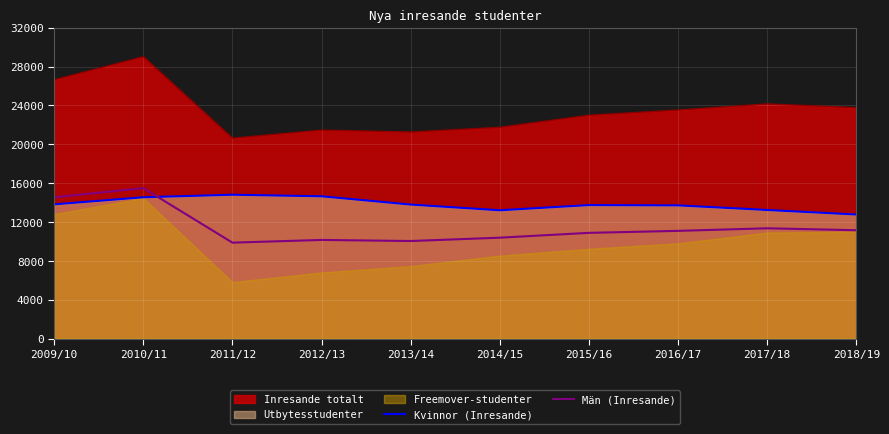

Which series ends up on top after the final intersection of Män (Inresande) and Kvinnor (Inresande)?

Kvinnor (Inresande)